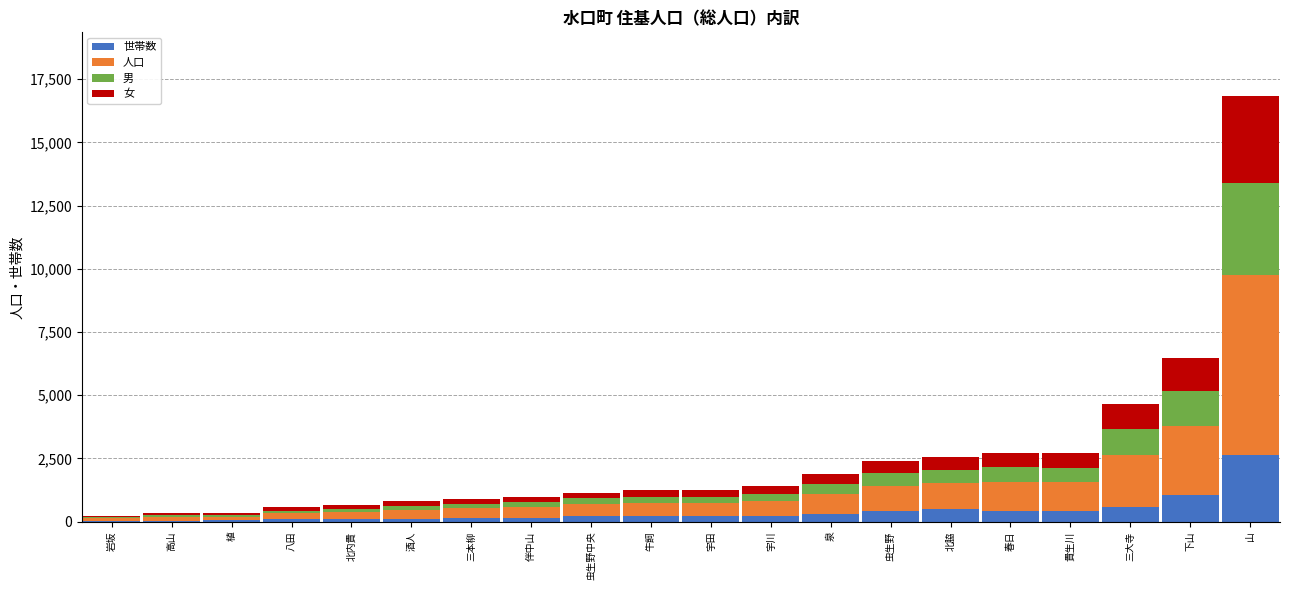

At which category is the sum across all series the highest?

山